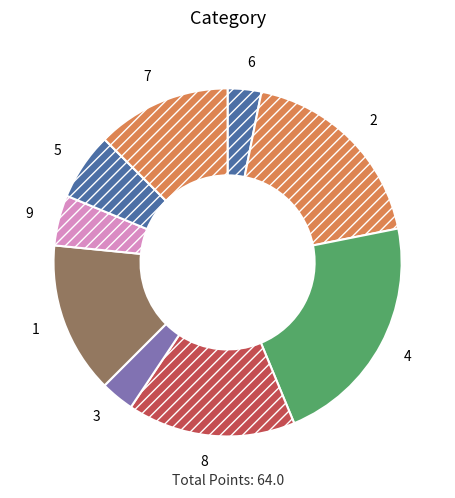

Do 6 and 5 together represent more than half of the pie?

No